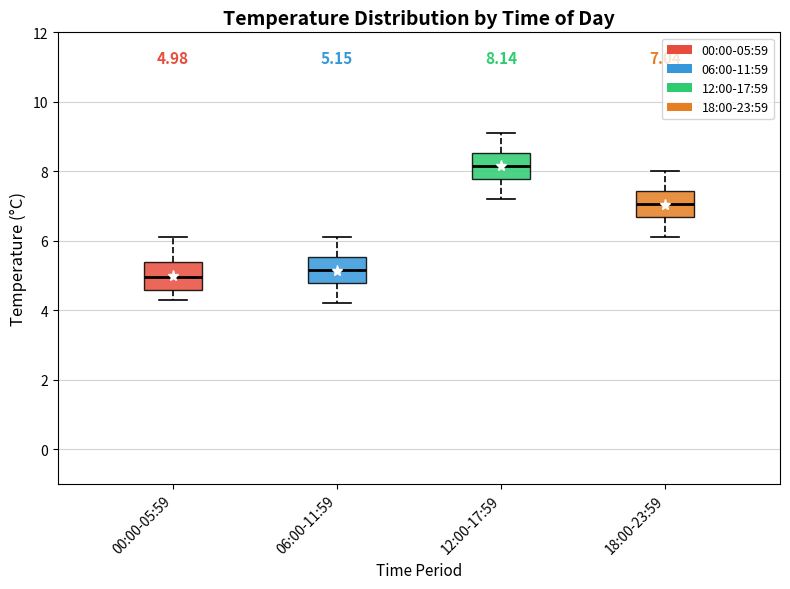

Which box has the lowest median line?

00:00-05:59